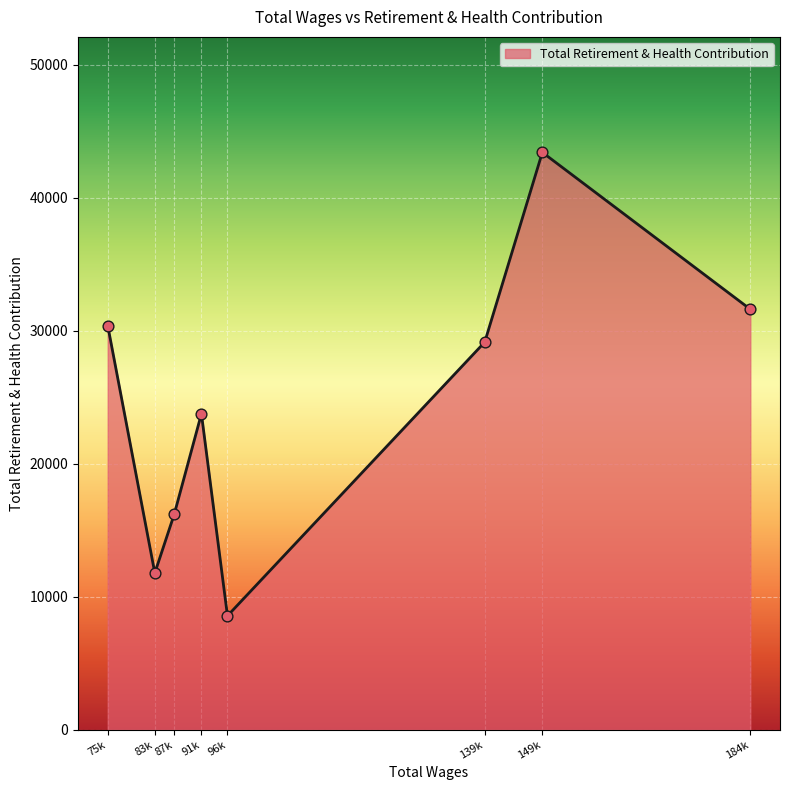

Which has a higher value, 184k or 75k?

184k